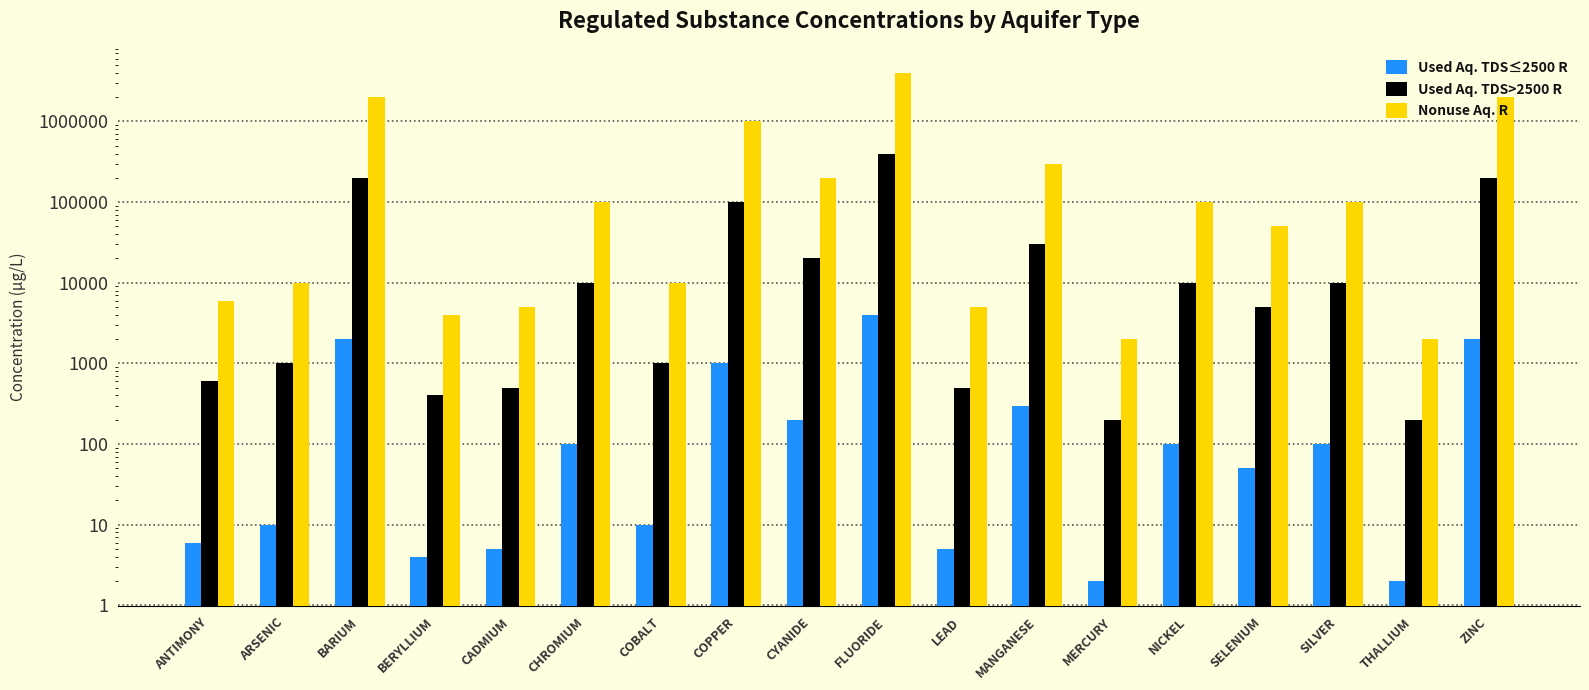

Count the number of data series in this chart.

3